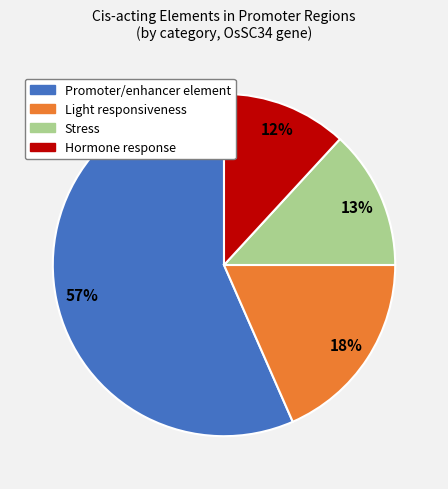

To the nearest percent, what is the average slice percentage?

25%